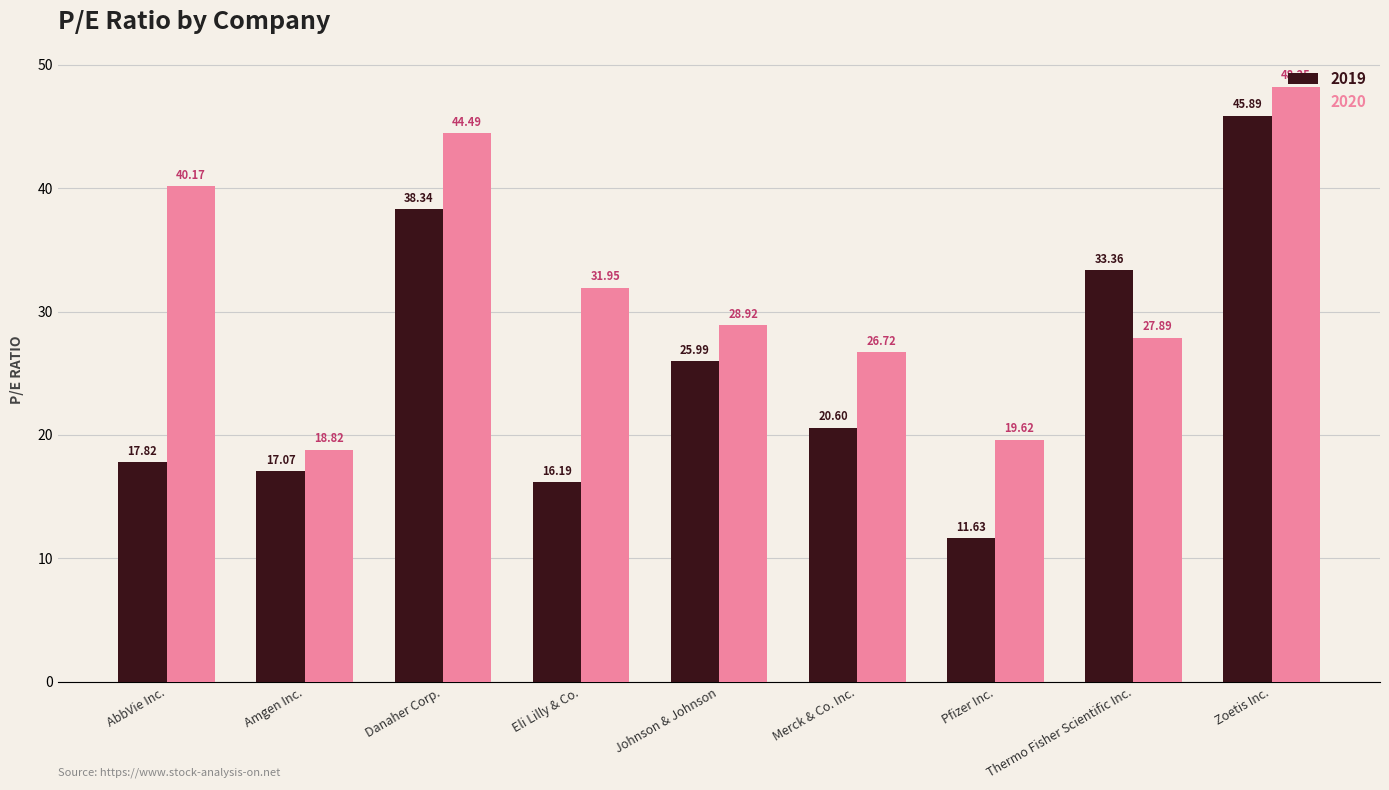

What is the smallest value displayed?

11.6